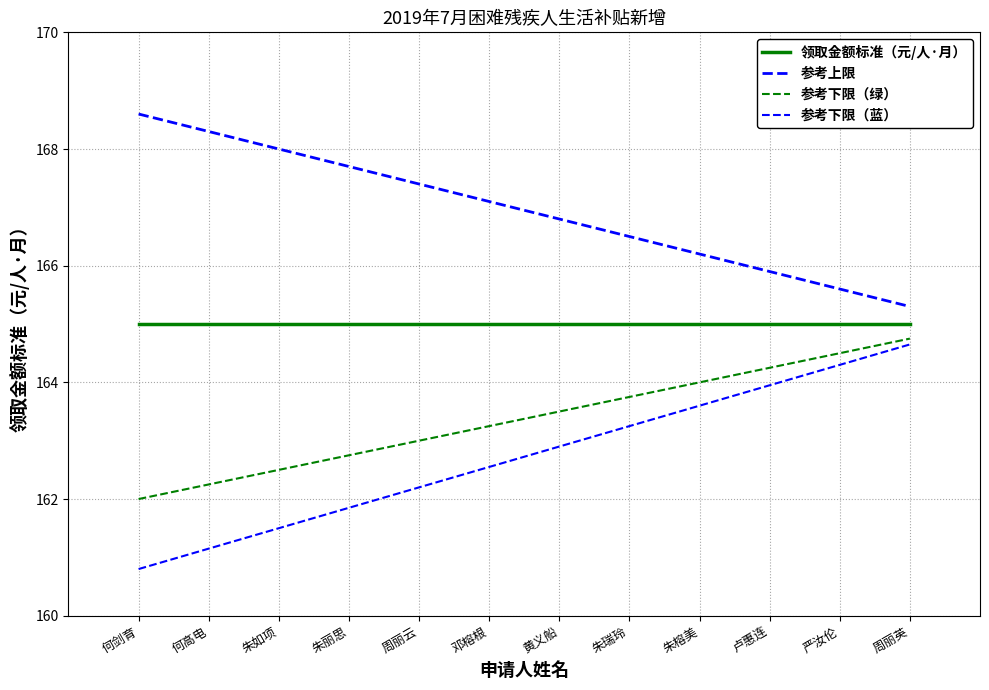

Is the value of 参考下限（绿） at 何高电 greater than the value of 参考下限（蓝） at 朱如项?

Yes